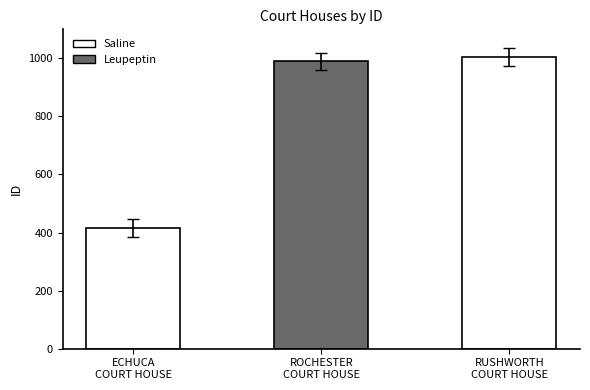

Reading left to right, what are all the values shown in this chart?

415	990	1004